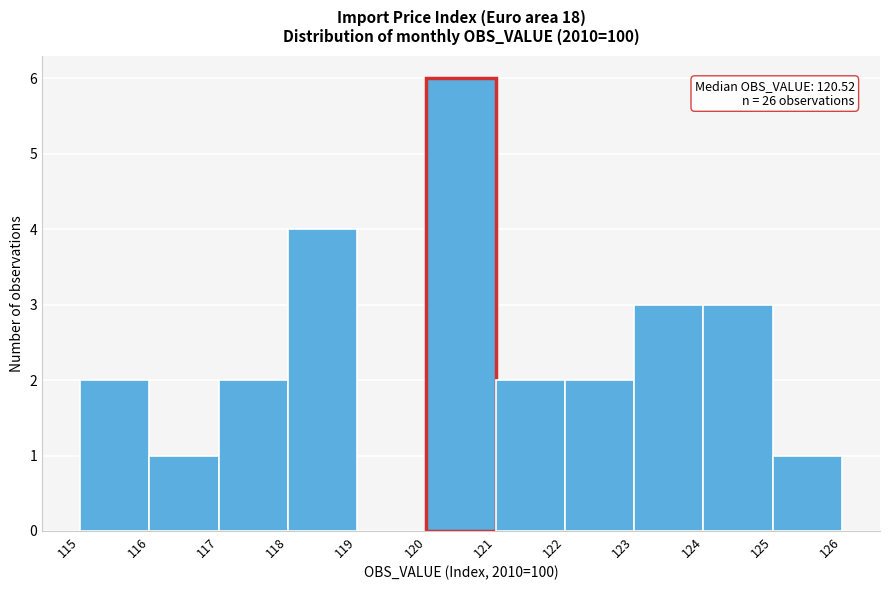

Which range on the x-axis has the tallest bar?

120 to 121